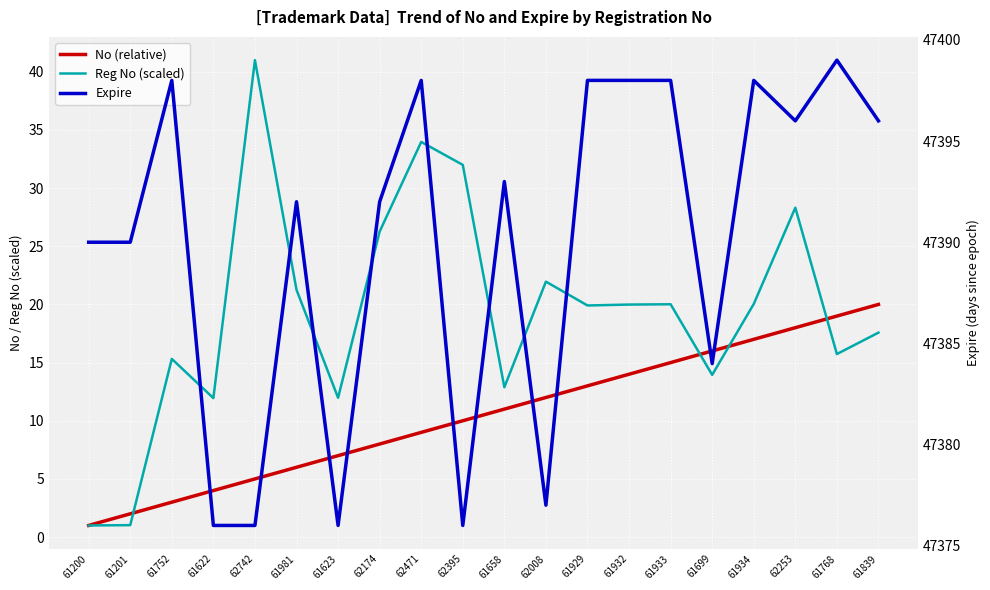

Reading left to right, what are all the values shown in this chart?

No (relative): 1.0	2.0	3.0	4.0	5.0	6.0	7.0	8.0	9.0	10.0	11.0	12.0	13.0	14.0	15.0	16.0	17.0	18.0	19.0	20.0
Reg No (scaled): 1.0	1.0	15.3	11.9	41.0	21.3	12.0	26.3	34.0	32.0	12.9	22.0	19.9	20.0	20.0	13.9	20.0	28.3	15.7	17.6
Expire: 47390.0	47390.0	47398.0	47376.0	47376.0	47392.0	47376.0	47392.0	47398.0	47376.0	47393.0	47377.0	47398.0	47398.0	47398.0	47384.0	47398.0	47396.0	47399.0	47396.0